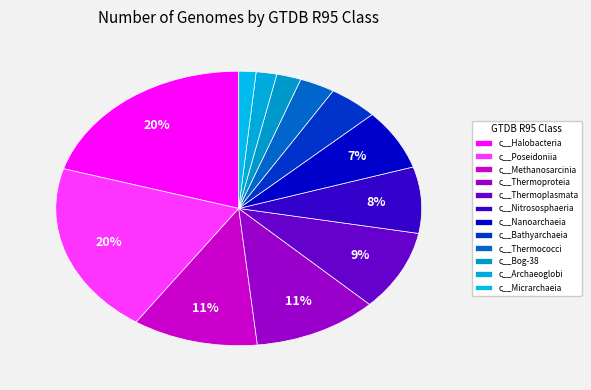

What is the smallest slice in the pie chart?

c__Micrarchaeia